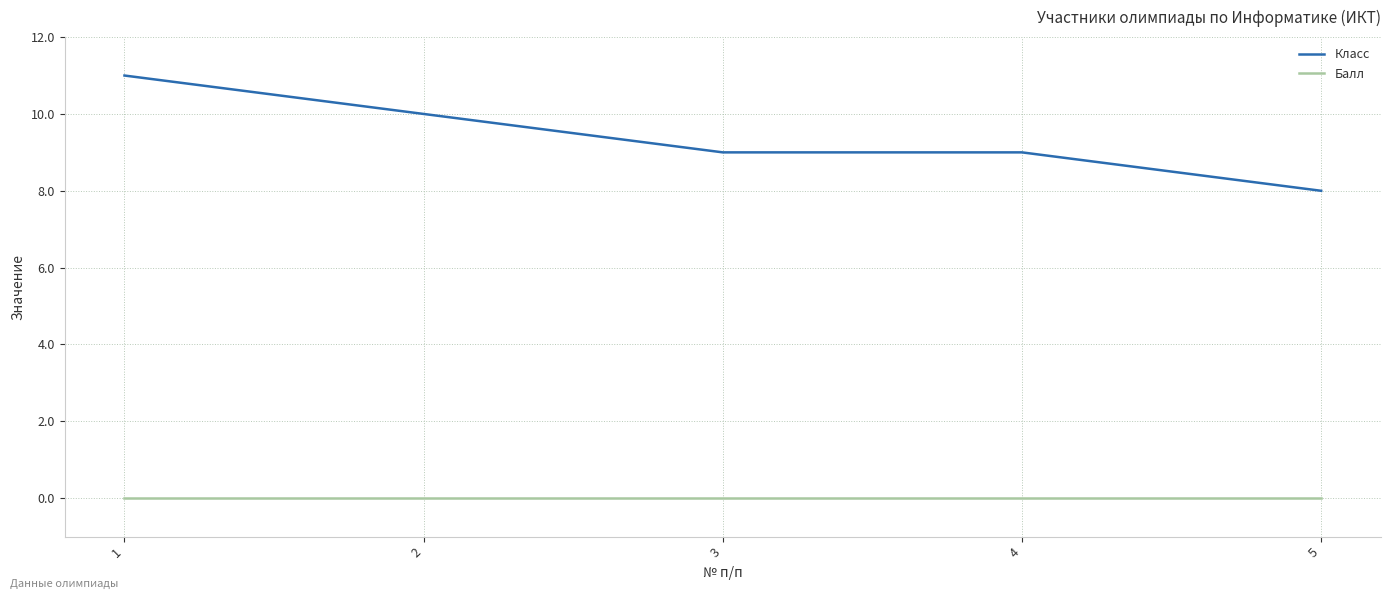

What is the total value across all series at 4?

9